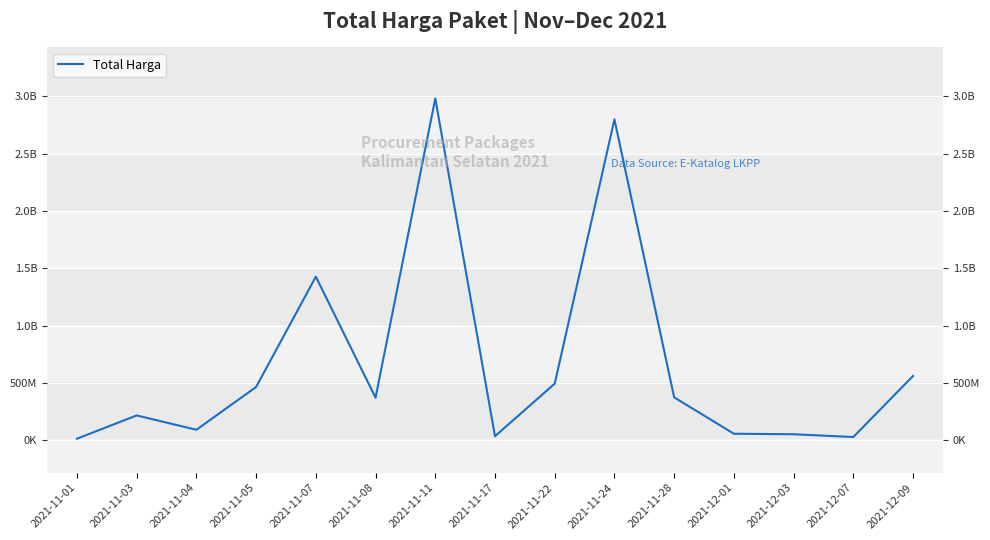

Approximately how many times larger is the value at 2021-11-05 compared to 2021-12-03?

9.0